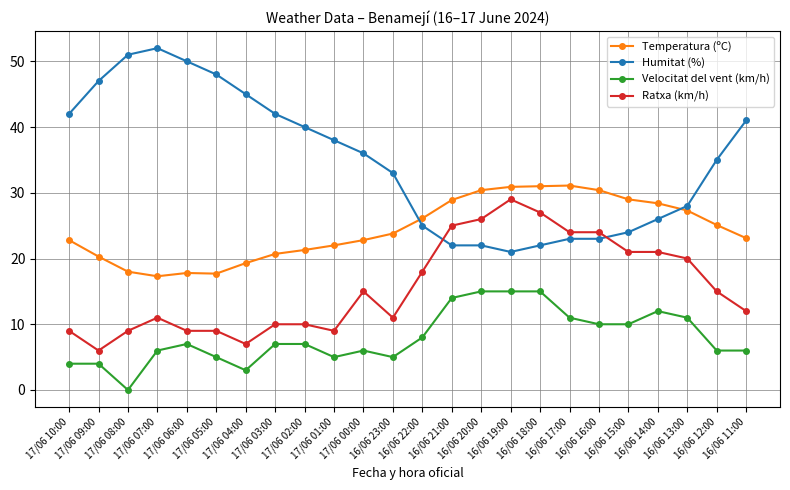

True or false: Temperatura (ºC) and Velocitat del vent (km/h) intersect in this chart.

False